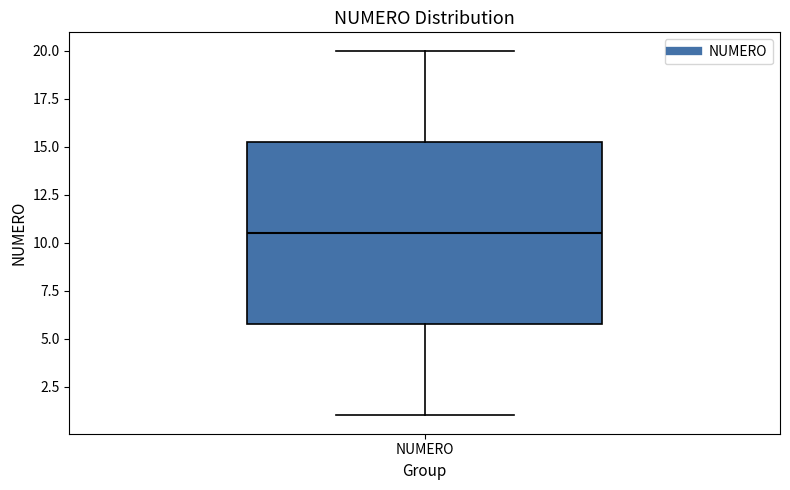

Where does the upper whisker of the box for NUMERO end on the y-axis? The values are not printed on the chart, so give them approximately, as read against the axis.

20.0